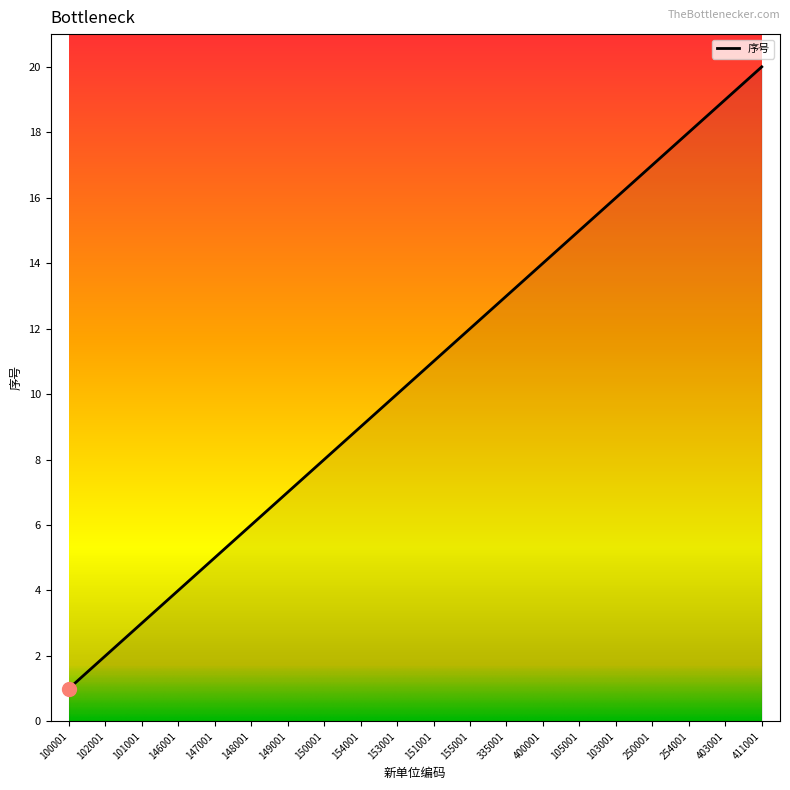

How many categories are shown in the chart?

20